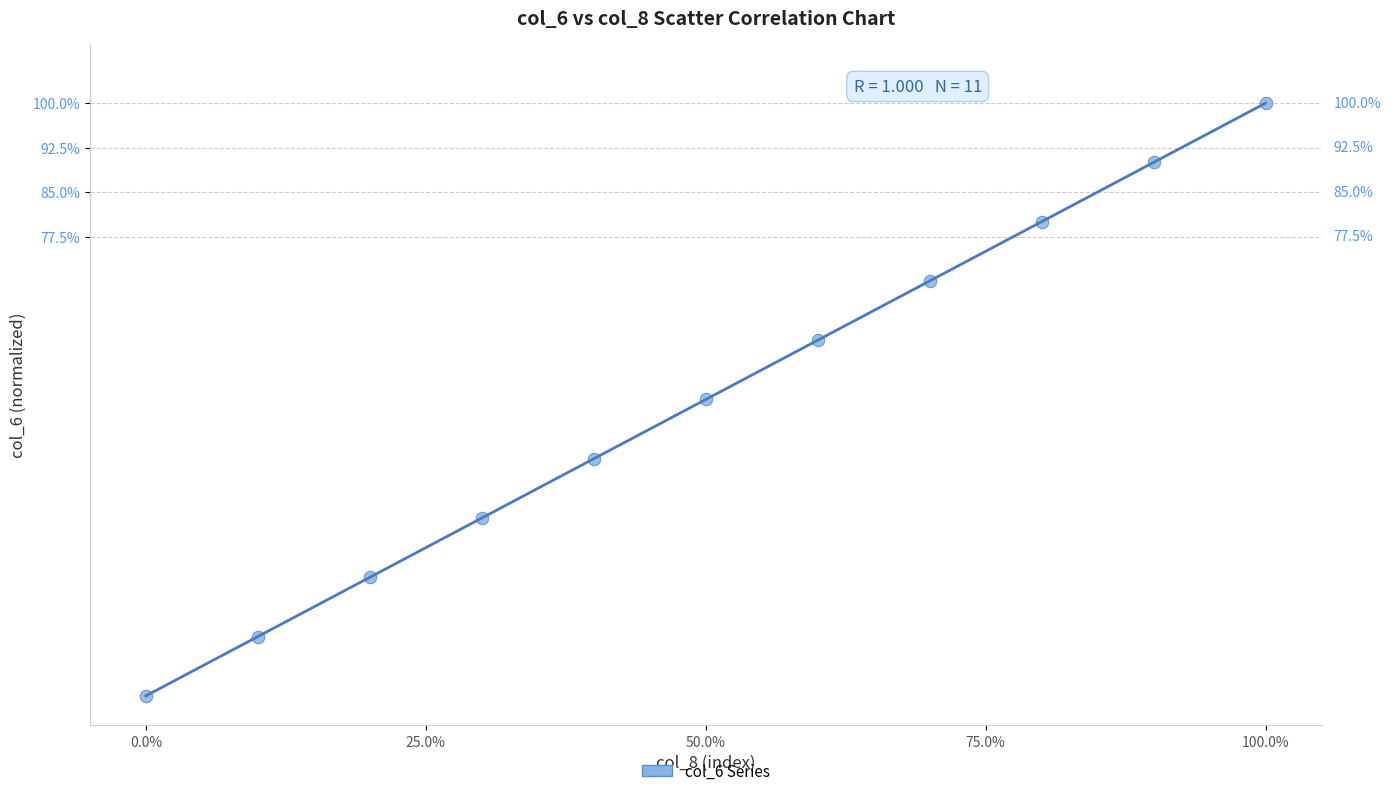

What is the average Y value?

50